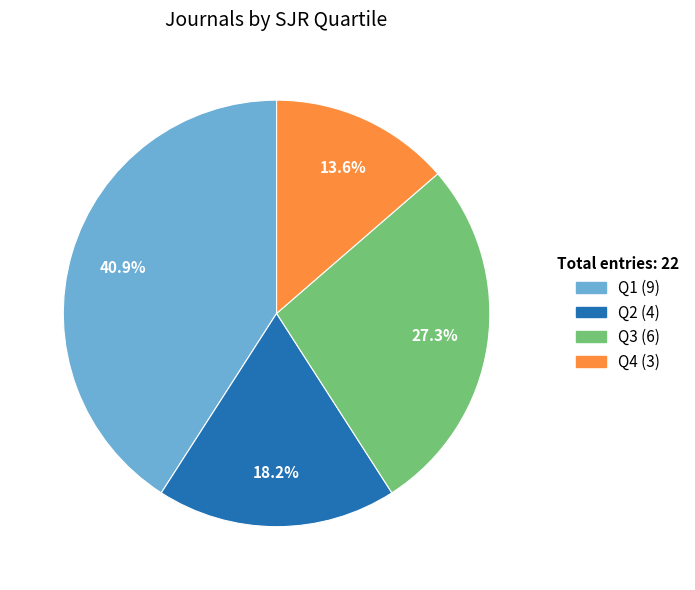

Is it true that Q1 is 41% of the pie?

True